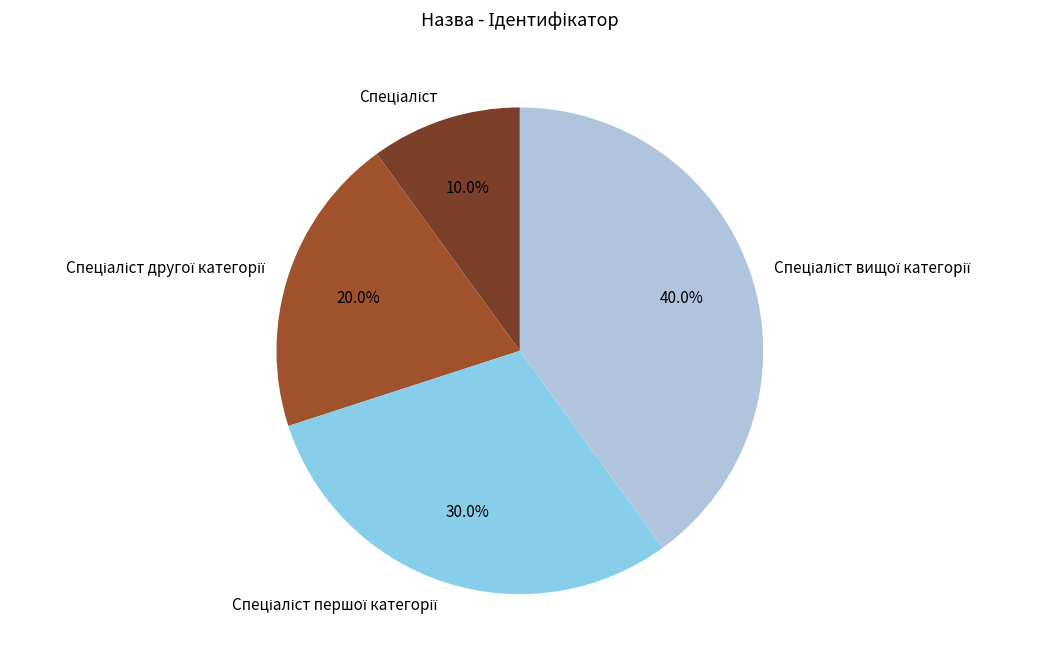

Is there any slice that represents more than half of the pie?

No